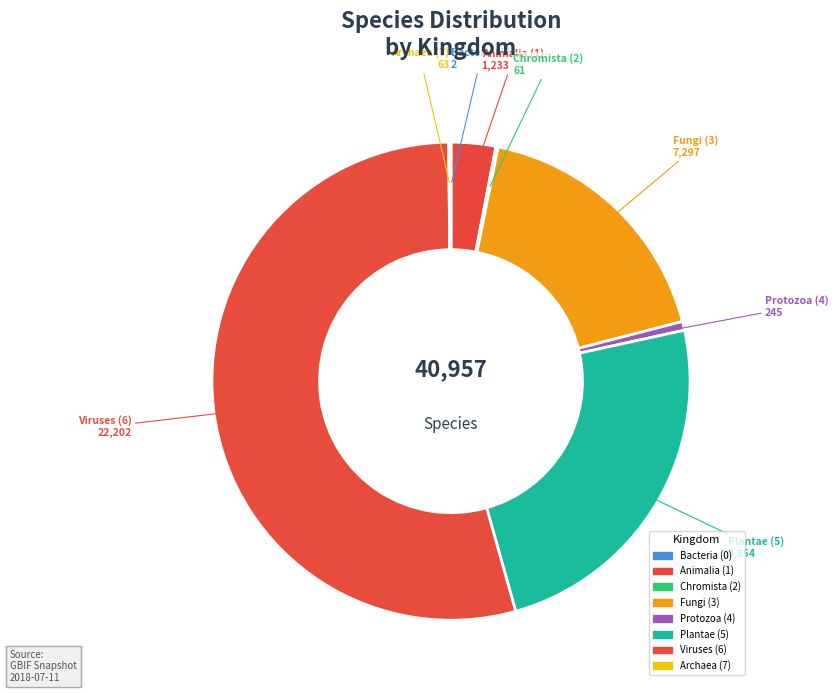

Which category has the biggest portion of the pie?

6